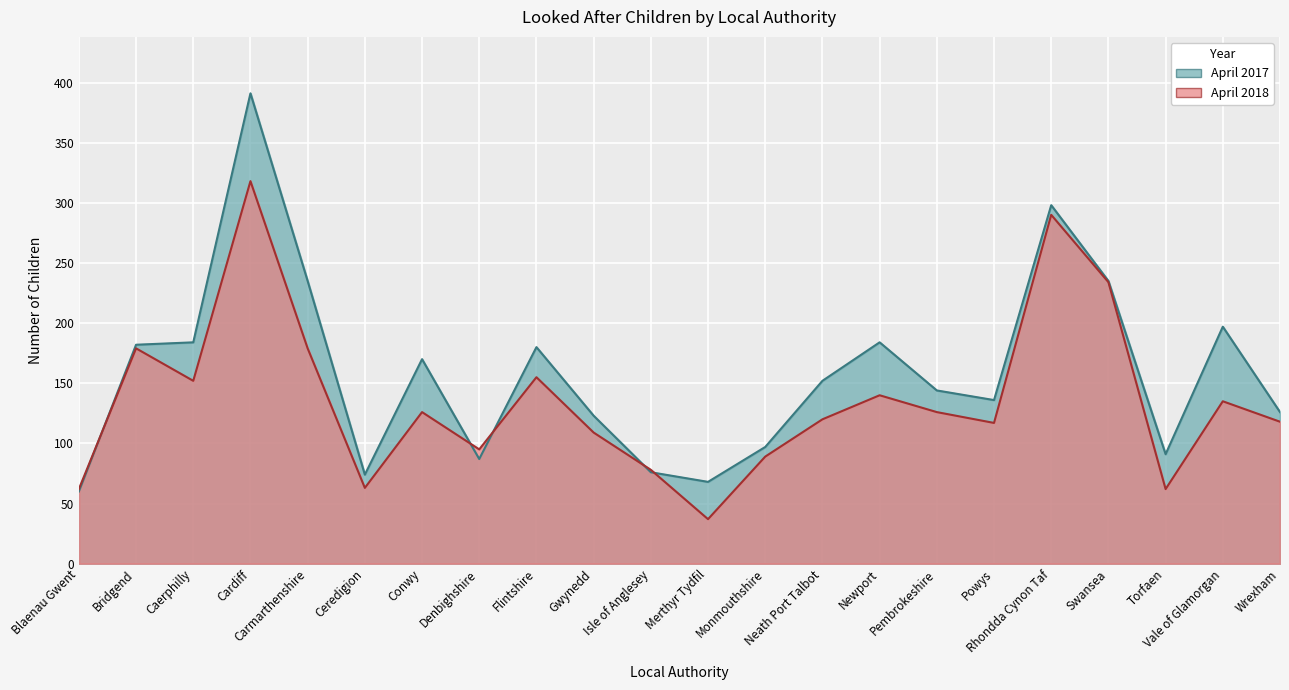

Does the chart display data point markers on the line(s)?

No